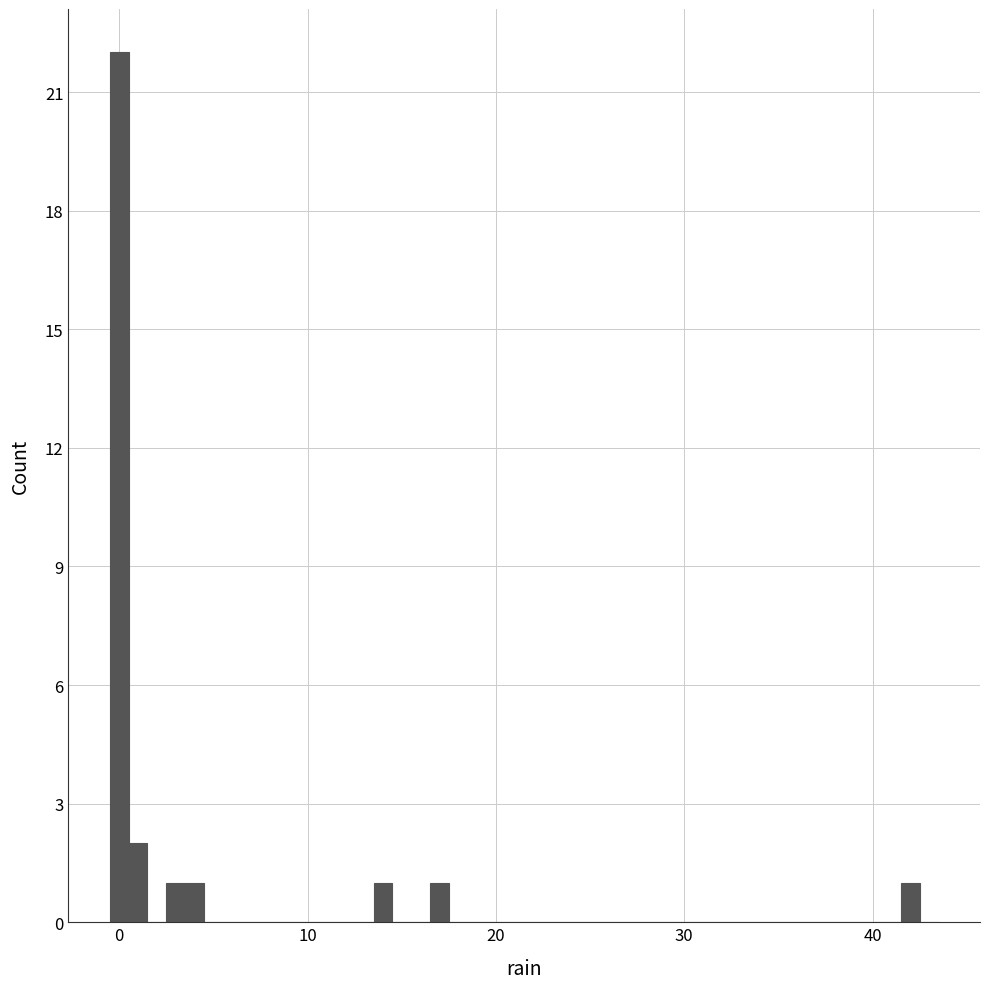

Read against the x-axis, roughly where is the centre of the tallest bar?

0